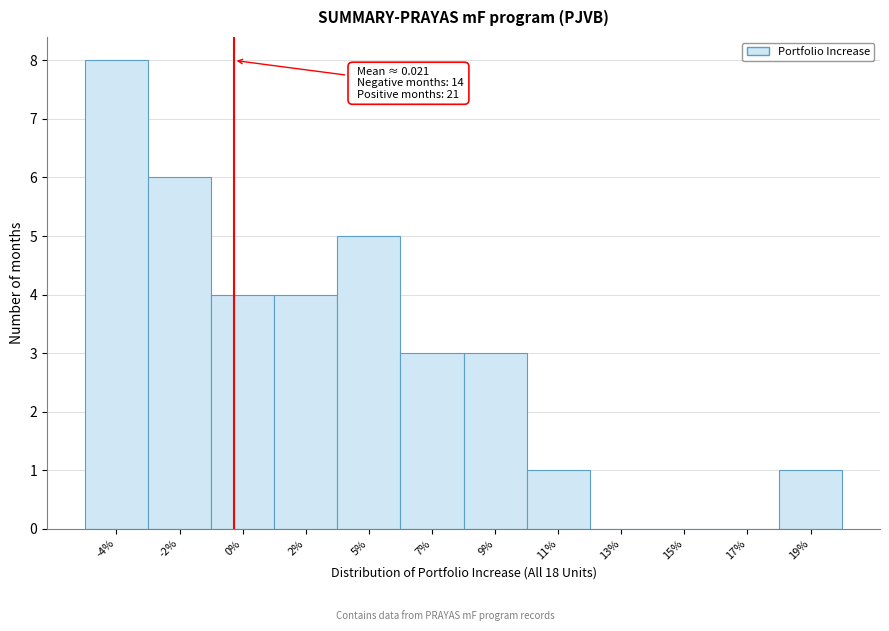

Reading left to right, list all the values displayed in this chart.

-4%=8	-2%=6	0%=4	2%=4	5%=5	7%=3	9%=3	11%=1	13%=0	15%=0	17%=0	19%=1